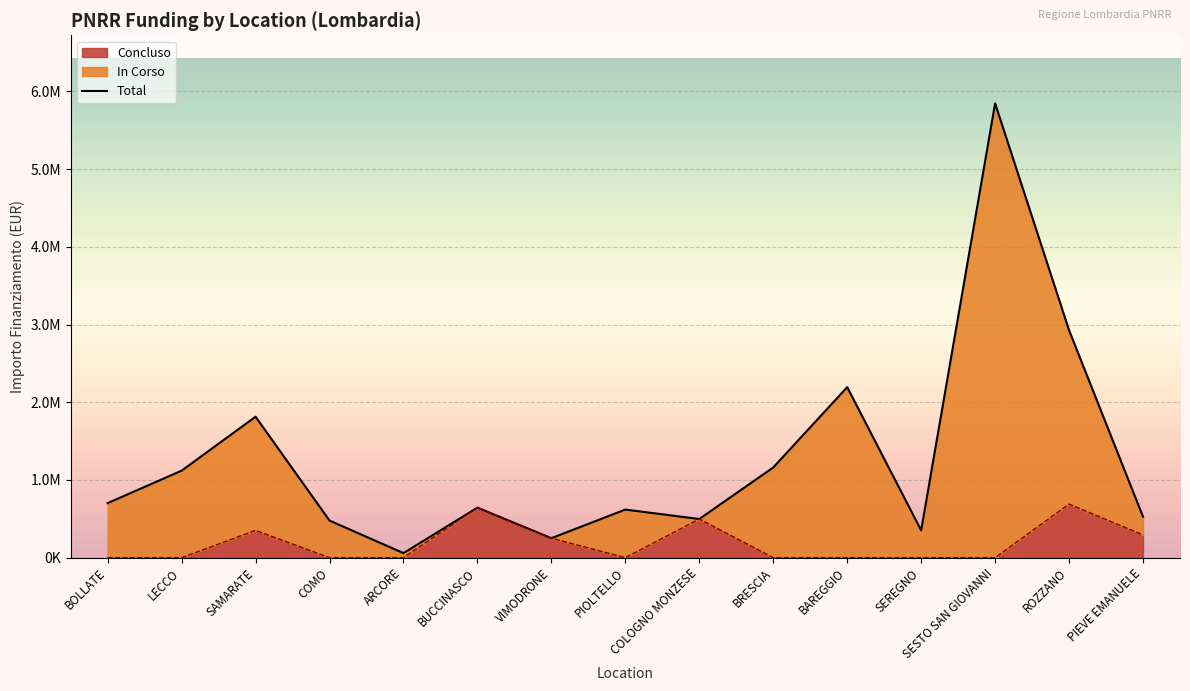

Reading right to left, transcribe all the data shown in this chart.

PIEVE EMANUELE=526714.0	ROZZANO=2926189.0	SESTO SAN GIOVANNI=5846381.5	SEREGNO=351142.7	BAREGGIO=2194641.8	BRESCIA=1161104.8	COLOGNO MONZESE=497452.1	PIOLTELLO=619181.6	VIMODRONE=250939.9	BUCCINASCO=643761.6	ARCORE=58523.8	COMO=478047.1	SAMARATE=1814237.6	LECCO=1119559.9	BOLLATE=702285.4